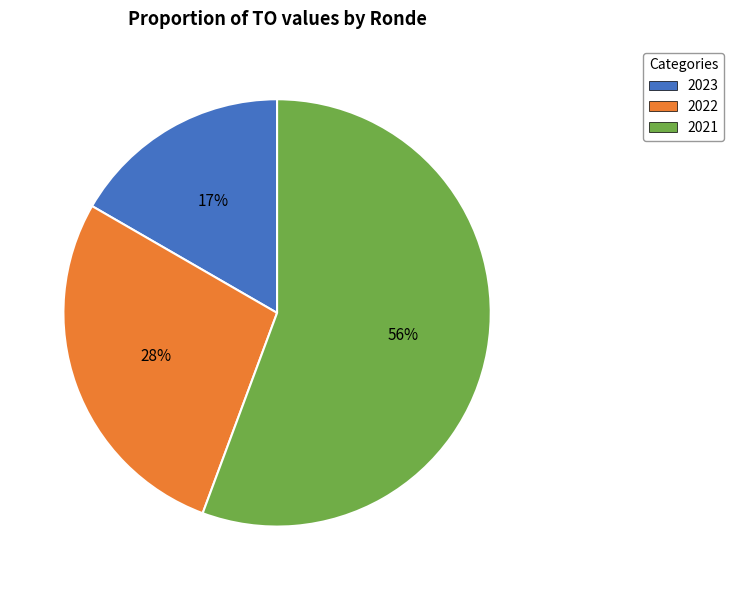

True or false: 2023 accounts for 17% of the total.

True